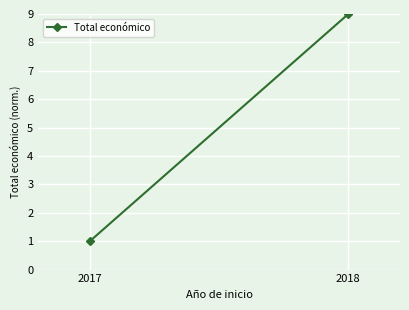

The value at 2018 is 14. True or false?

False